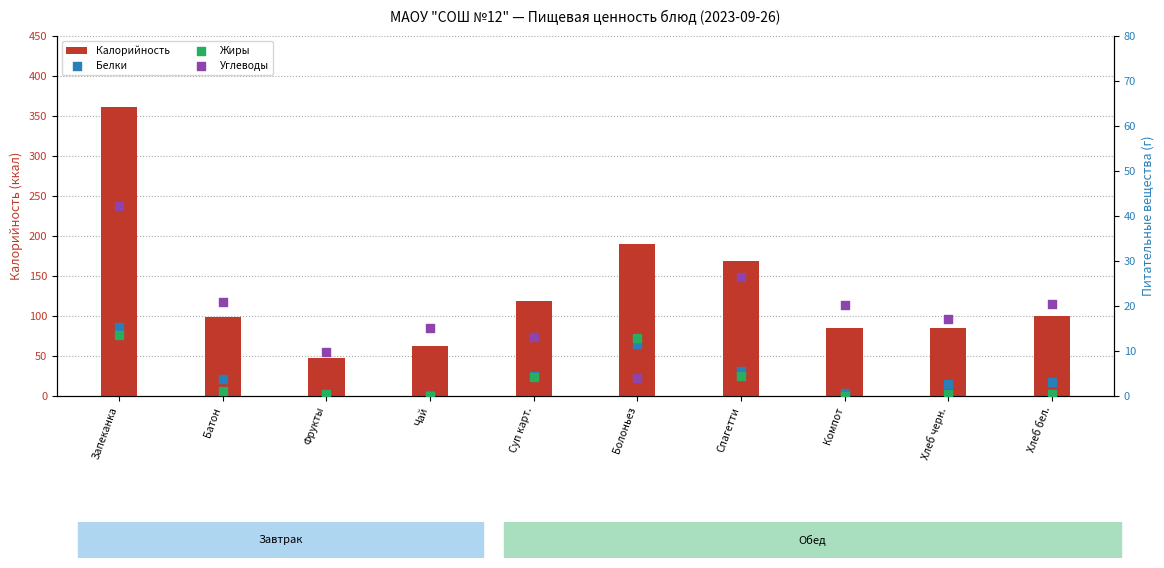

What are all the series names shown in the legend?

Калорийность, Белки, Жиры, Углеводы